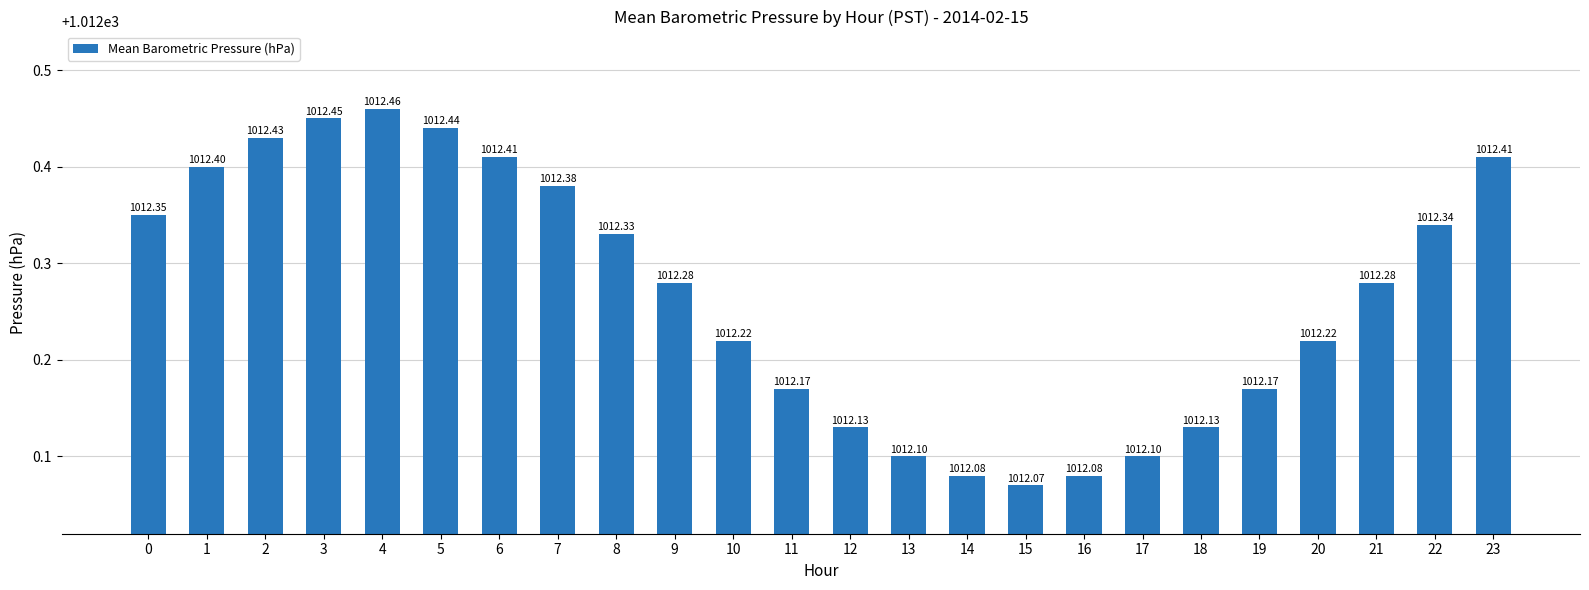

What is the value of the 3rd bar from the left?

1012.4